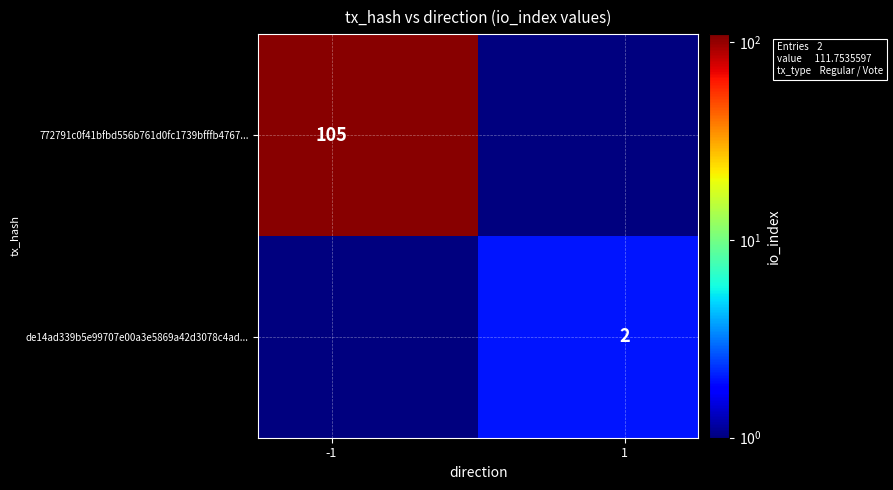

What is the maximum value shown in the chart?

105.0